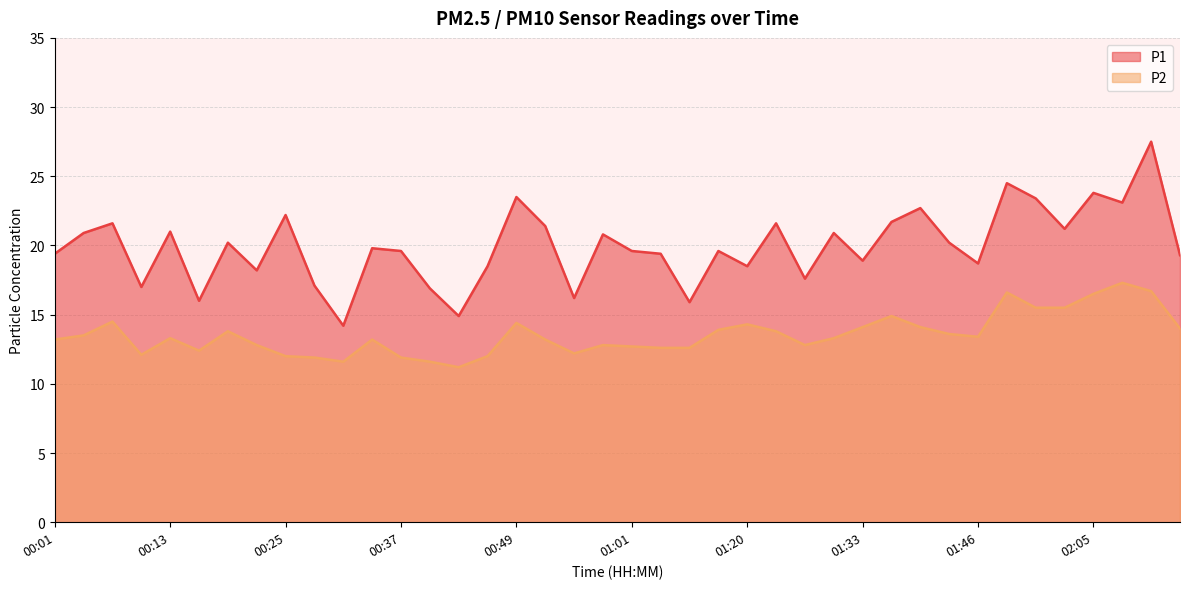

What is the sum of the P1 values at 00:10 and 00:52?

38.4